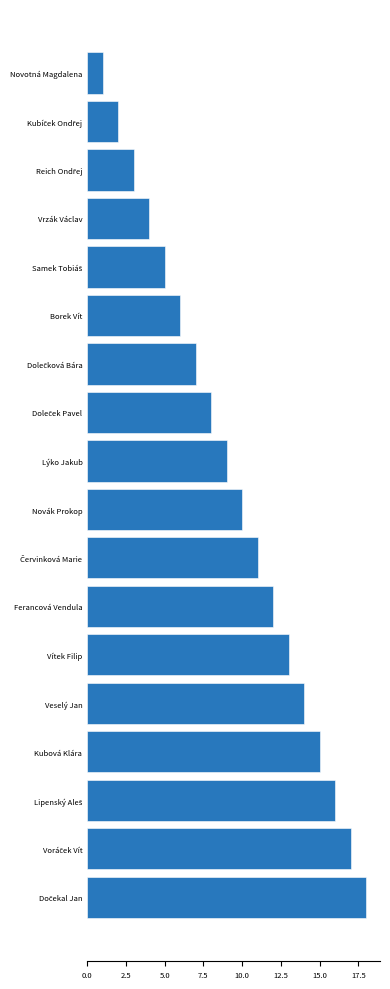

Which label corresponds to the smallest value in the chart?

Novotná Magdalena